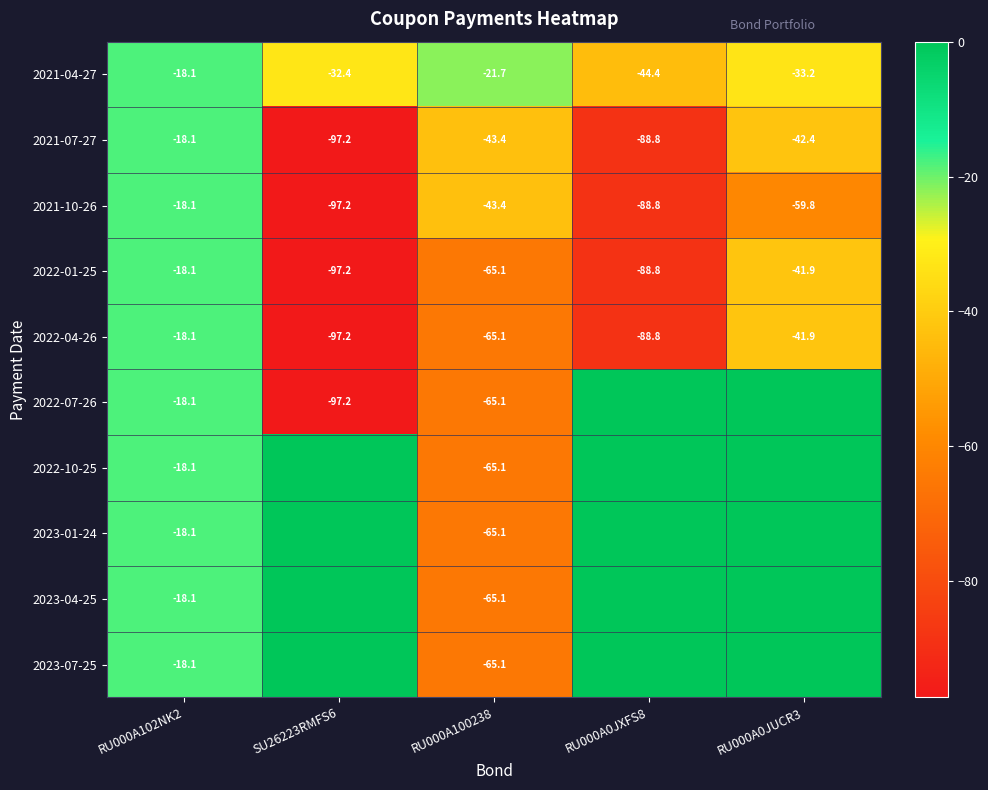

At which category is the sum across all series the highest?

RU000A102NK2